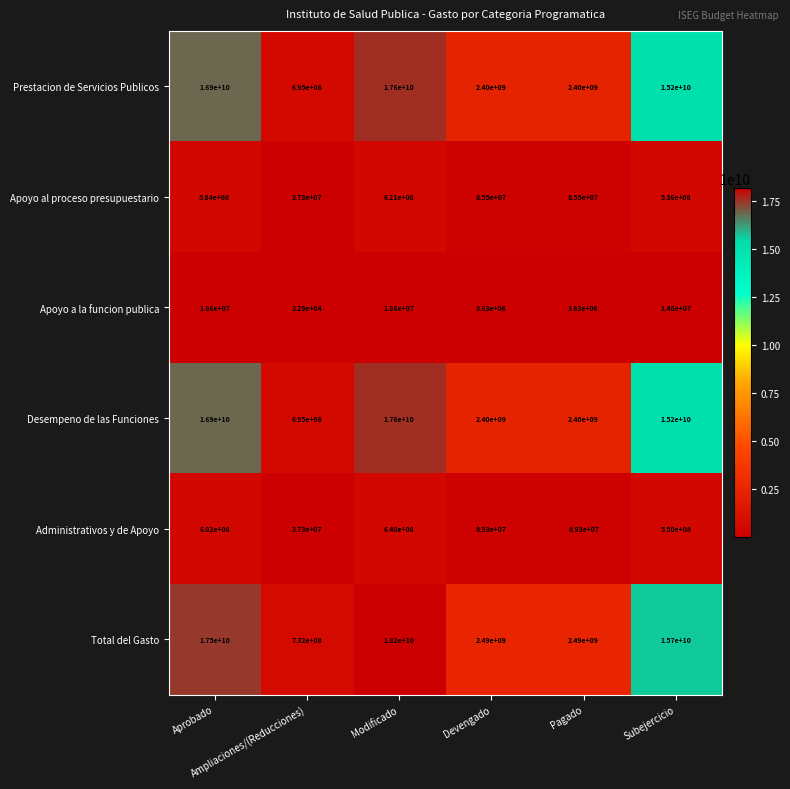

Which series has the largest total across all categories?

Total del Gasto